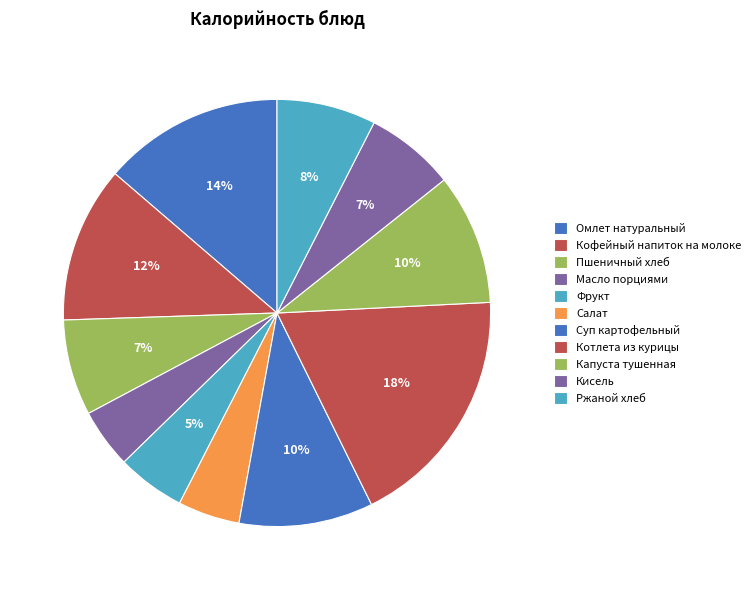

To the nearest percent, what percentage of the pie is Ржаной хлеб?

8%